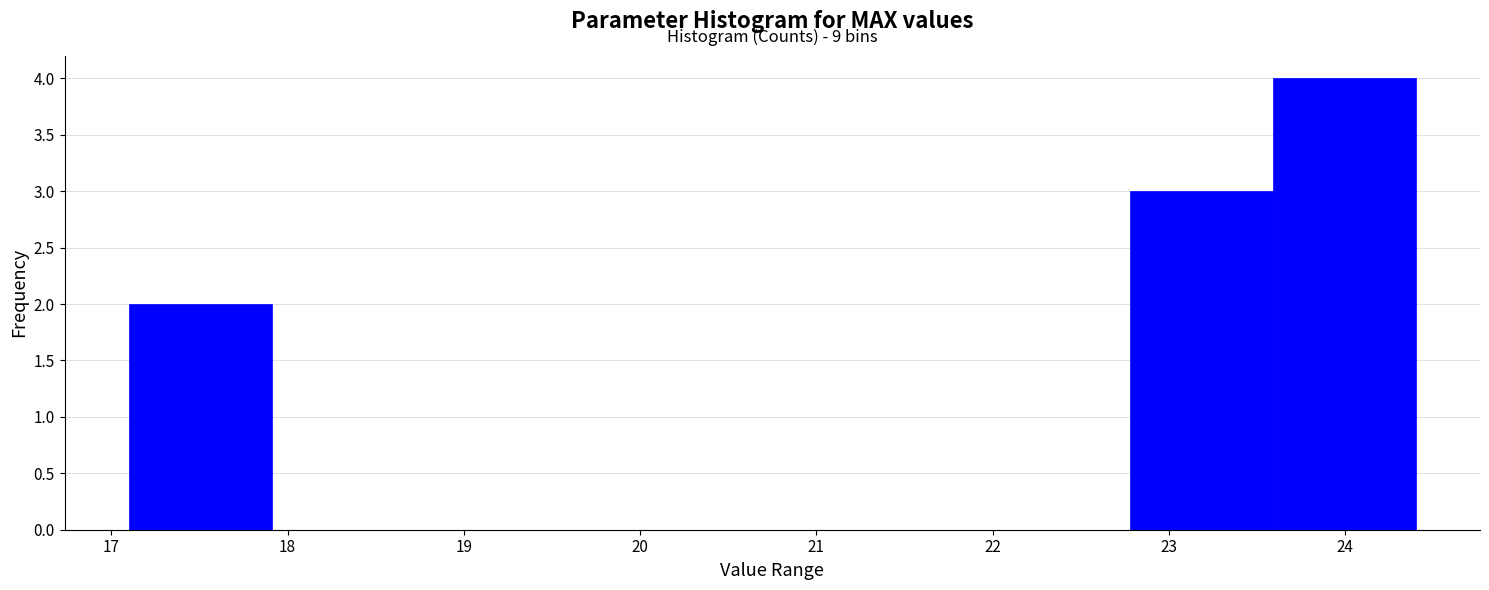

Which range on the x-axis has the tallest bar?

23.6 to 24.4